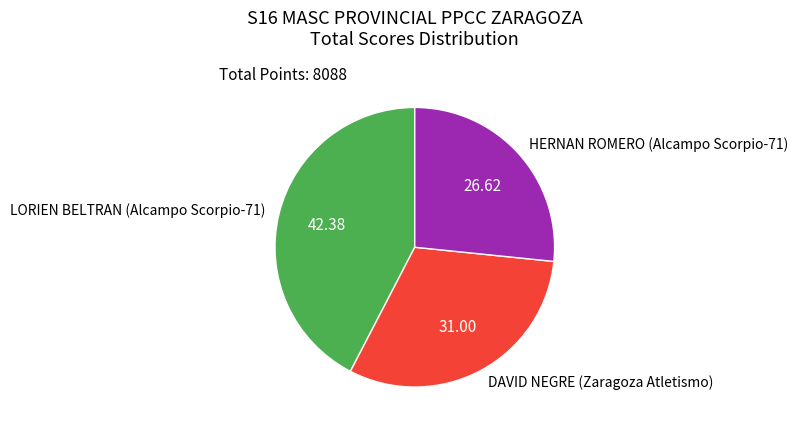

Which has a higher value, HERNAN ROMERO (Alcampo Scorpio-71) or DAVID NEGRE (Zaragoza Atletismo)?

DAVID NEGRE (Zaragoza Atletismo)